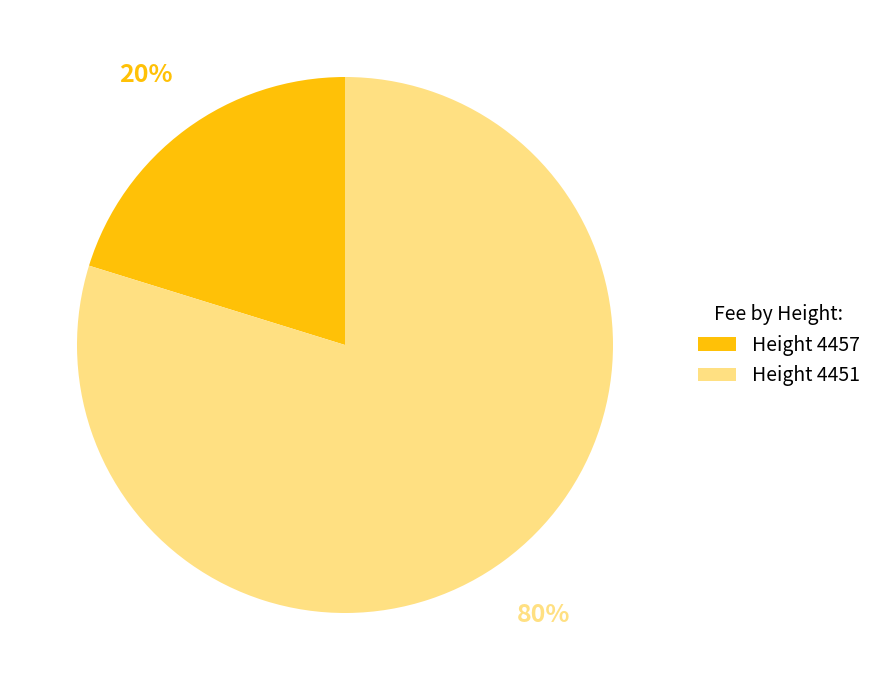

To the nearest percent, what is the difference between the largest and smallest slice percentages?

60%